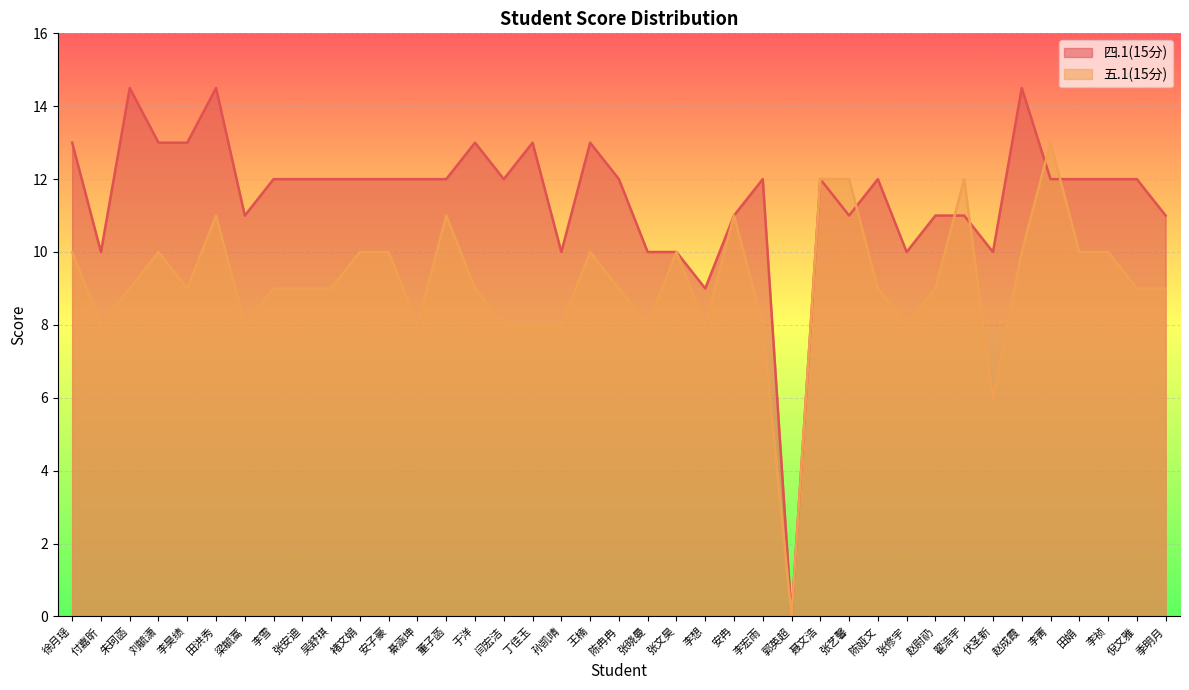

At 褚文娟, list the series in order from largest to smallest.

四.1(15分), 五.1(15分)